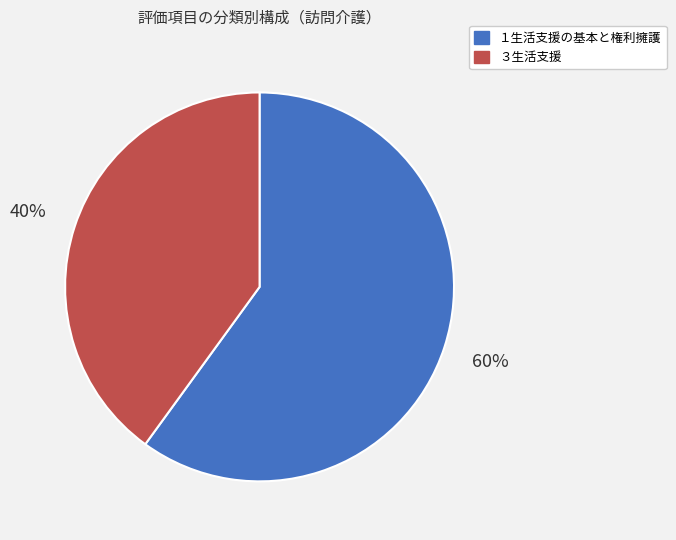

Count the number of slices in the pie.

2